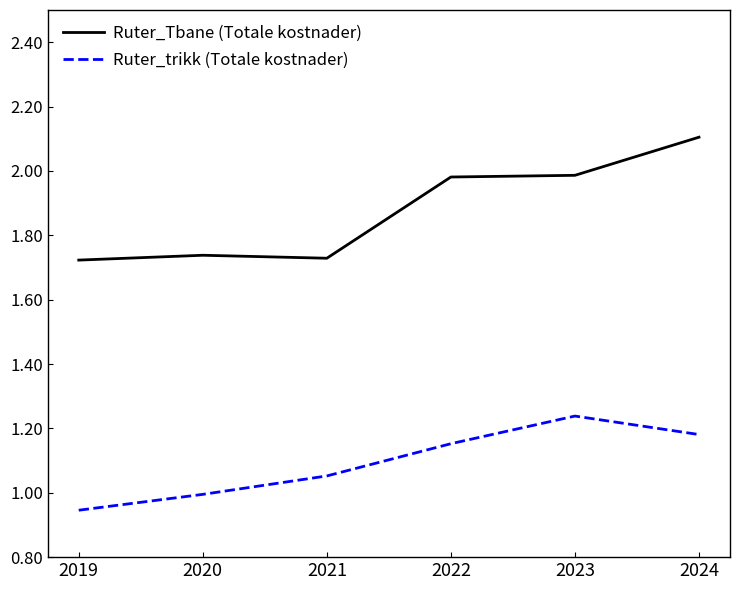

Which series has the widest spread of values?

Ruter_Tbane (Totale kostnader)